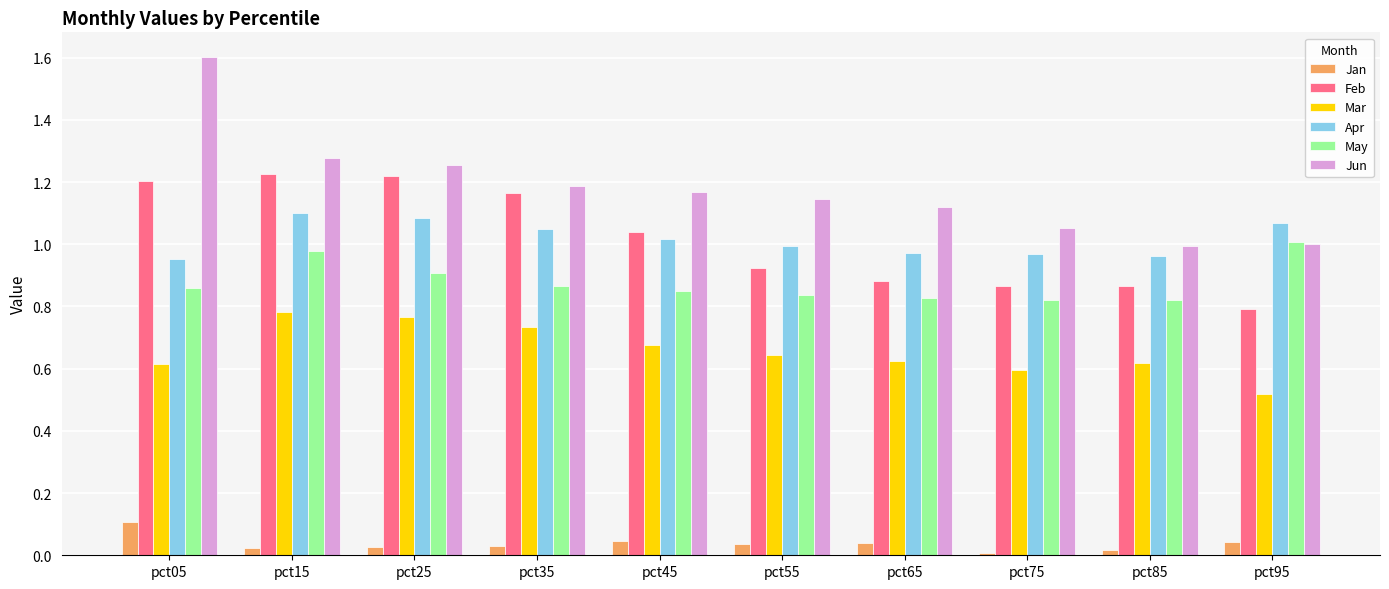

What is the sum of the May values at pct75 and pct85?

1.6